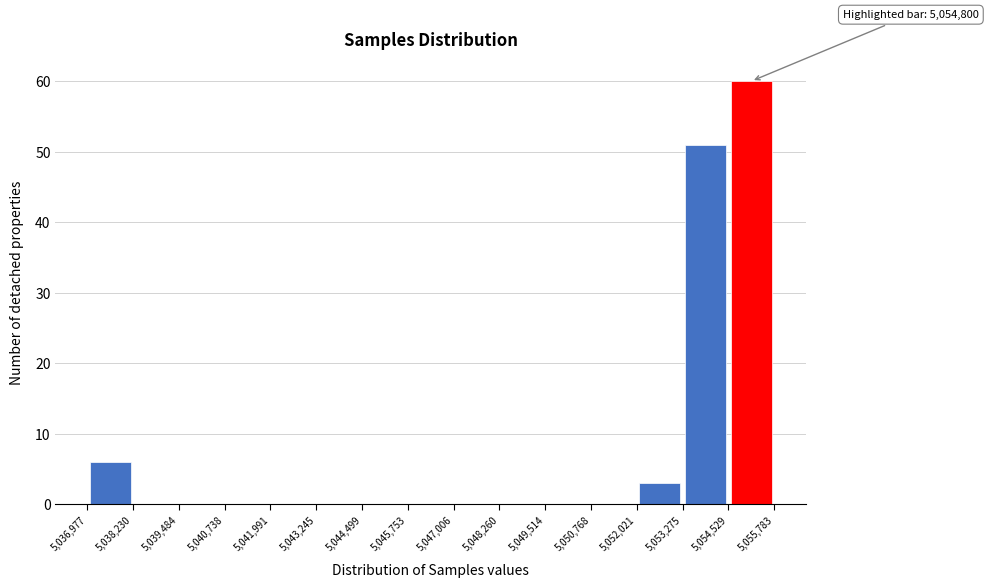

Which range on the x-axis has the tallest bar?

5,054,529 to 5,055,783